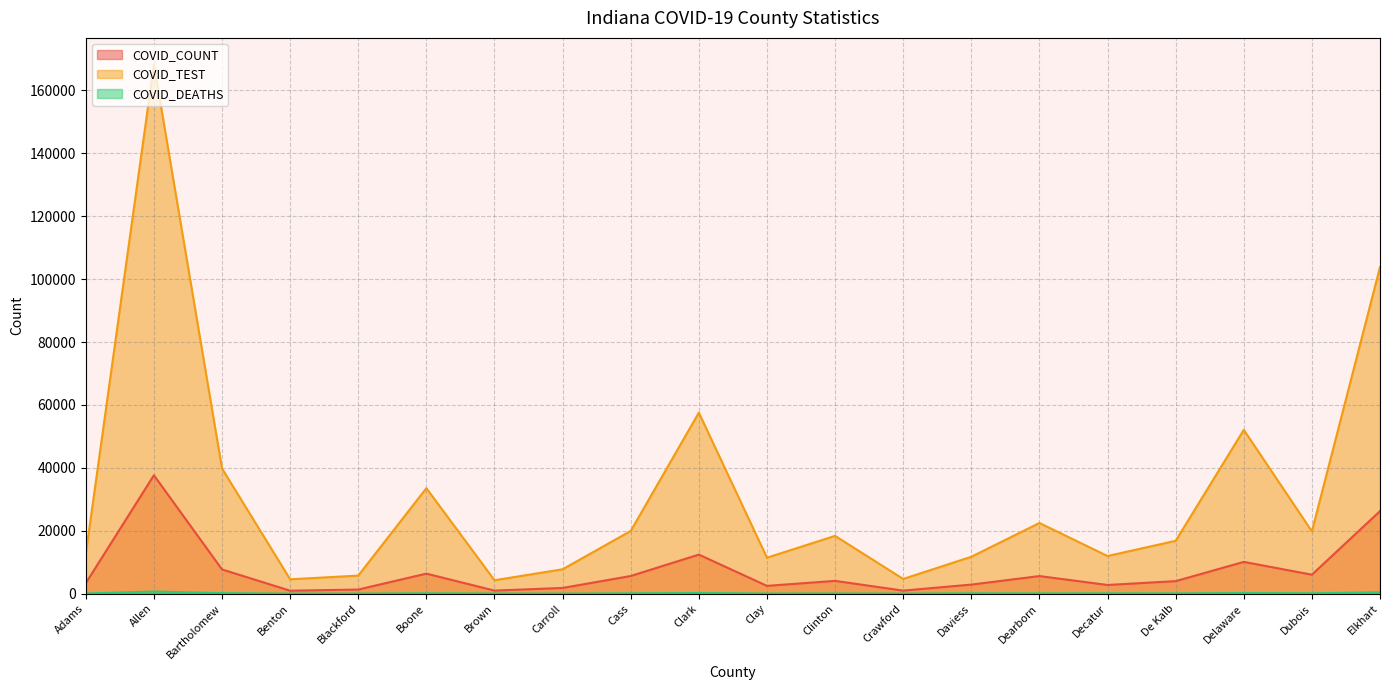

How many values in the COVID_COUNT series exceed 4053?

9